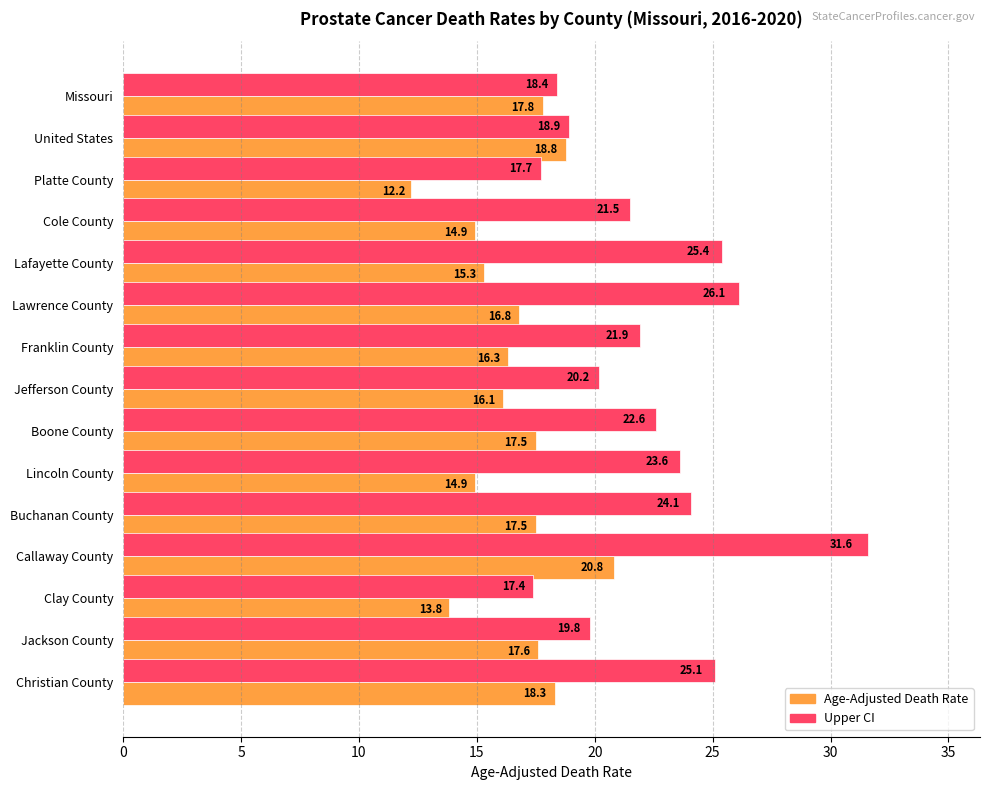

At how many categories does at least one series exceed 27?

1